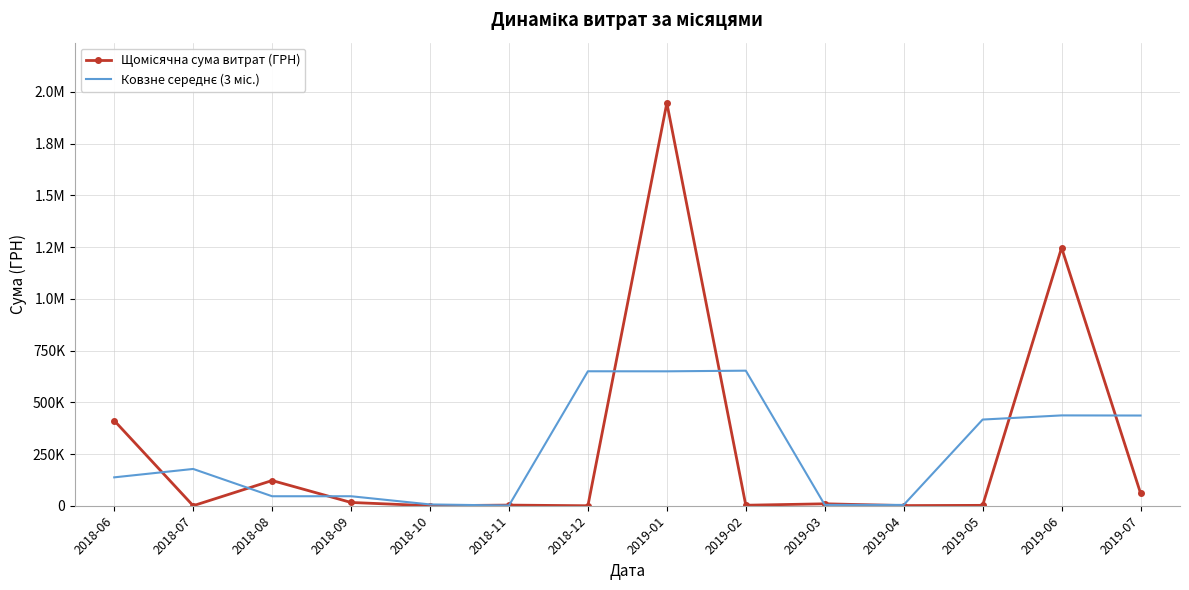

Which label corresponds to the smallest value in the chart?

2018-07